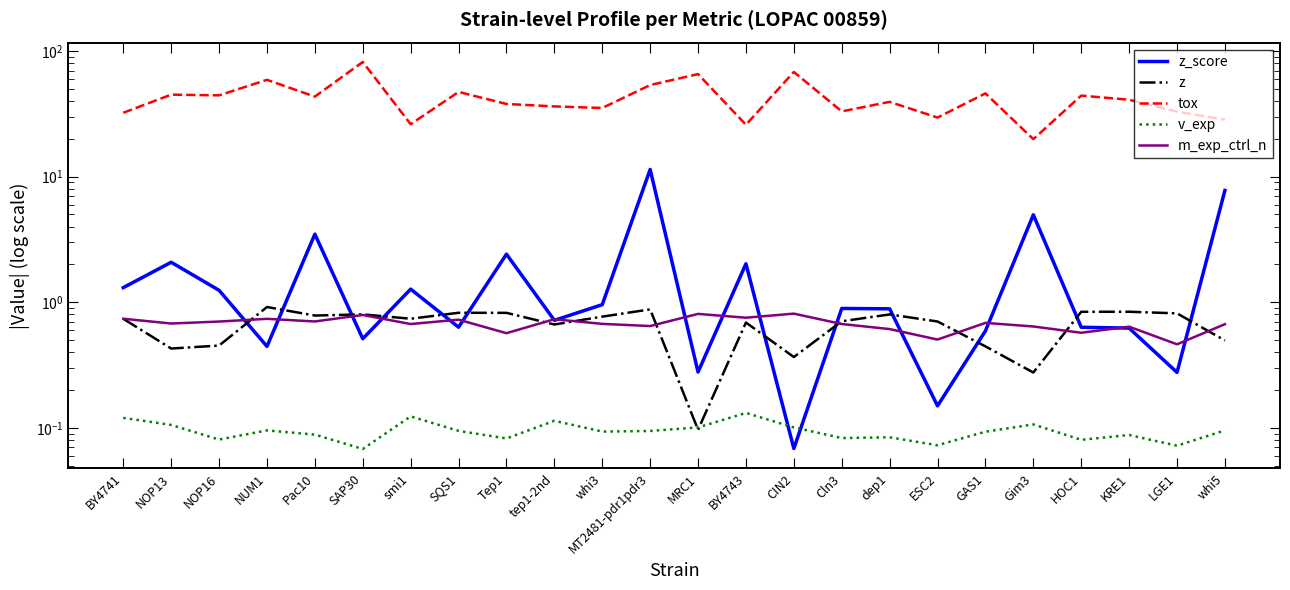

Which series has the widest spread of values?

tox